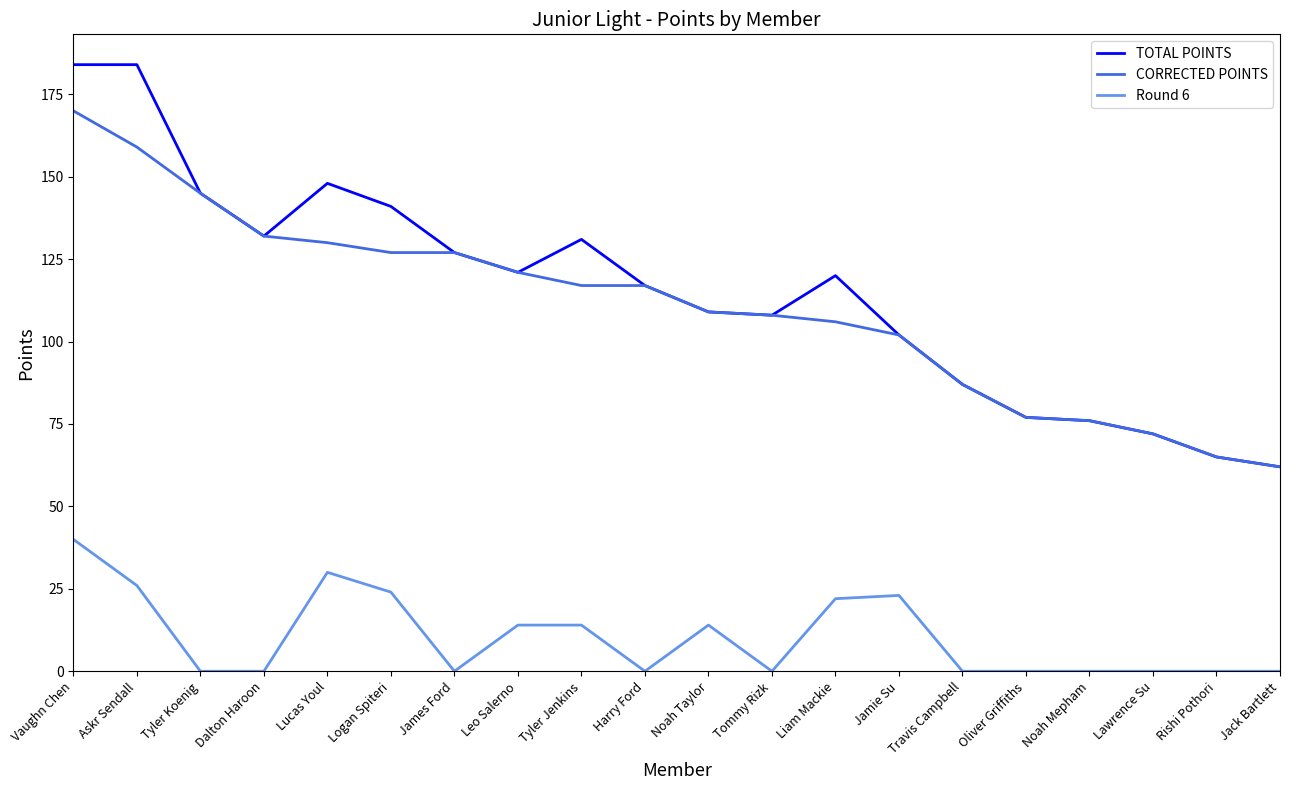

At how many categories does at least one series exceed 123?

8